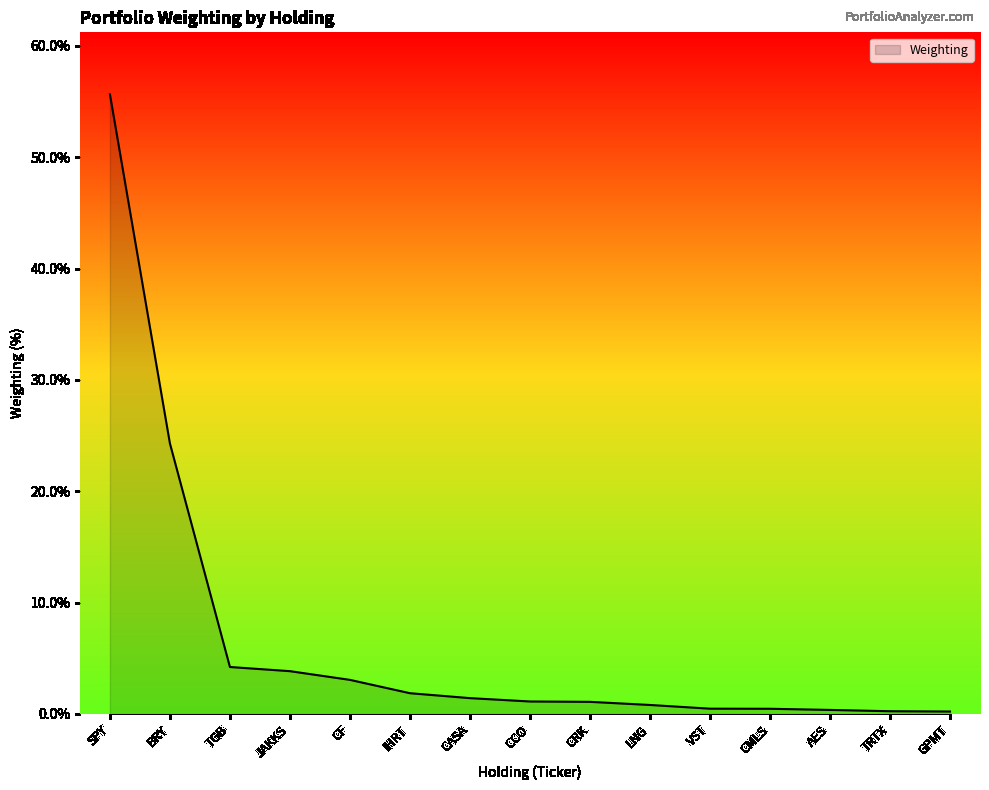

Which category has the highest value across all series?

SPY